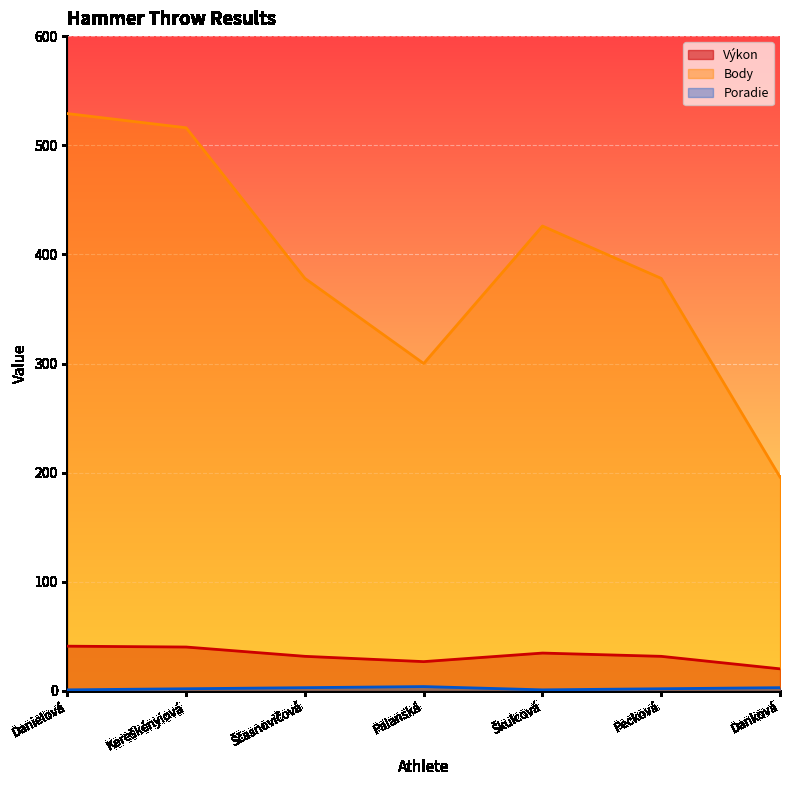

Reading left to right, list all the values displayed in this chart.

Výkon: Danielová=41.0	Kereškényiová=40.2	Ščasnovičová=31.7	Palanská=26.9	Škulcová=34.7	Pecková=31.7	Danková=20.2
Body: Danielová=529.0	Kereškényiová=516.0	Ščasnovičová=378.0	Palanská=300.0	Škulcová=426.0	Pecková=378.0	Danková=196.0
Poradie: Danielová=1.0	Kereškényiová=2.0	Ščasnovičová=3.0	Palanská=4.0	Škulcová=1.0	Pecková=2.0	Danková=3.0